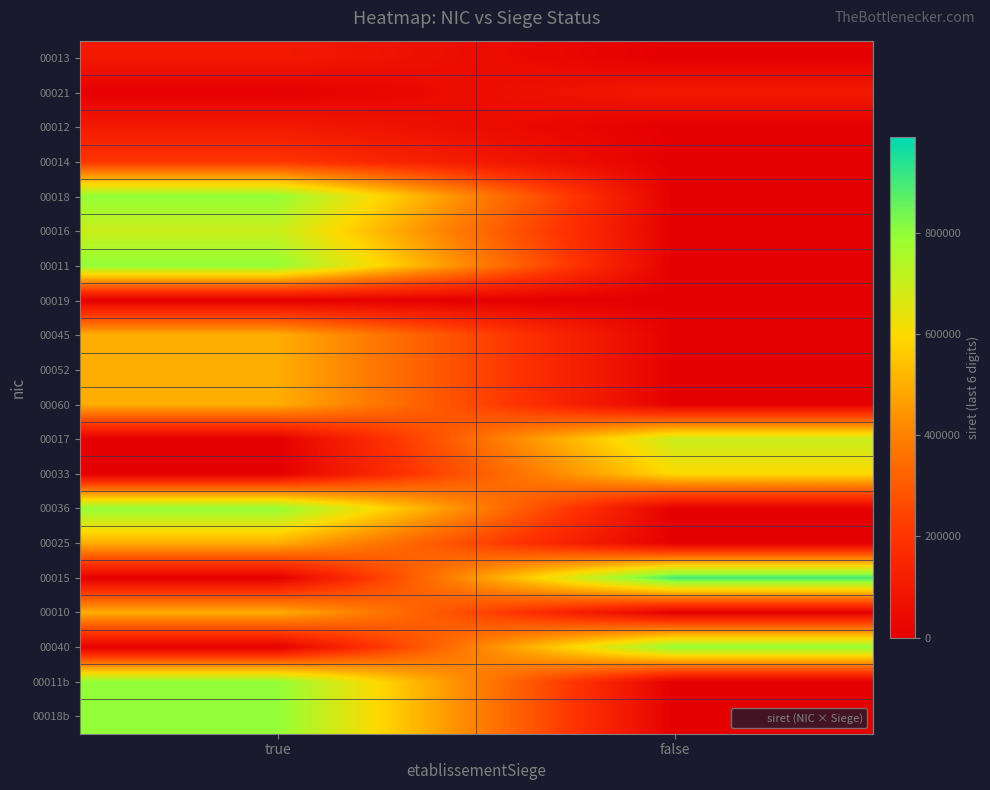

Reading left to right, extract all data points from this chart.

00013: true=100013	false=0
00021: true=0	false=100021
00012: true=100012	false=0
00014: true=200014	false=0
00018: true=800018	false=0
00016: true=700016	false=0
00011: true=800011	false=0
00019: true=19	false=0
00045: true=500045	false=0
00052: true=500052	false=0
00060: true=500060	false=0
00017: true=0	false=700017
00033: true=0	false=600033
00036: true=800036	false=0
00025: true=500025	false=0
00015: true=0	false=900015
00010: true=500010	false=0
00040: true=0	false=800040
00011b: true=800017	false=0
00018b: true=800011	false=0